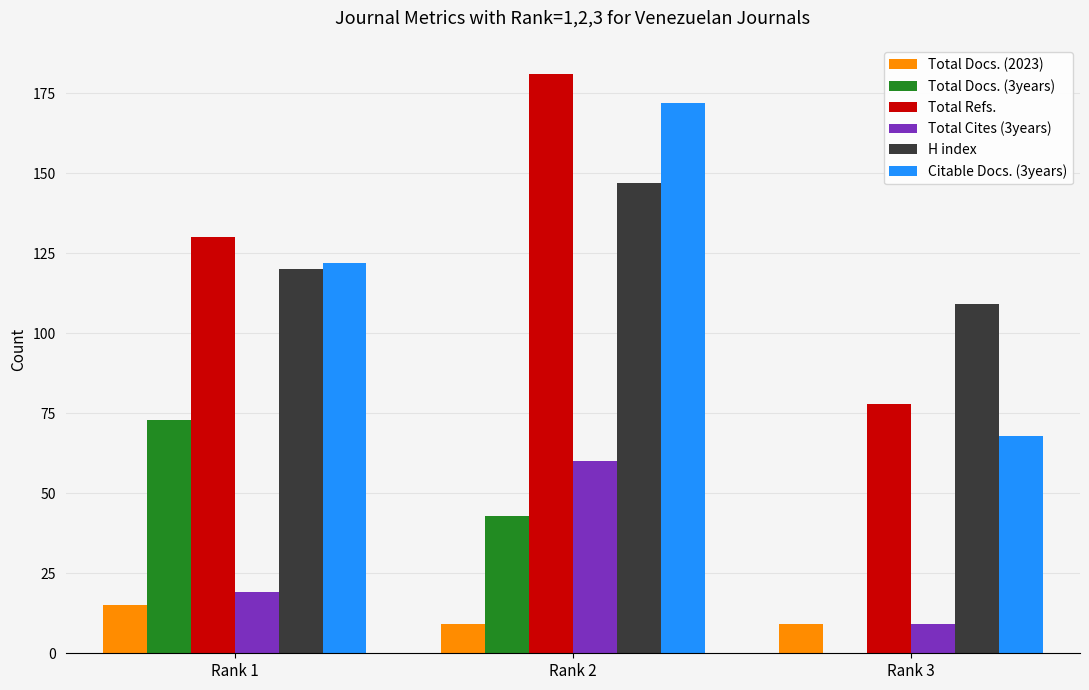

How many series are shown in this chart?

6